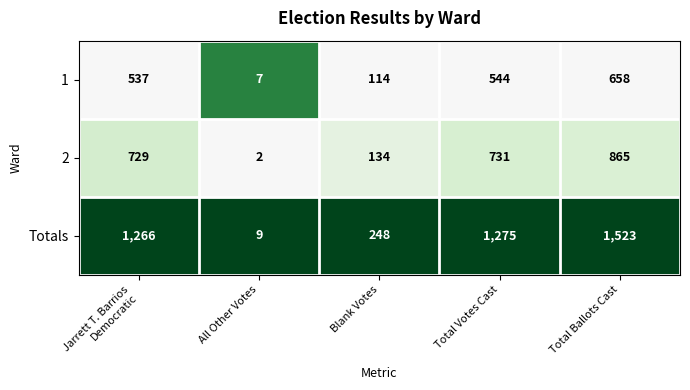

Reading left to right, what are all the values shown in this chart?

1: 537	7	114	544	658
2: 729	2	134	731	865
Totals: 1266	9	248	1275	1523